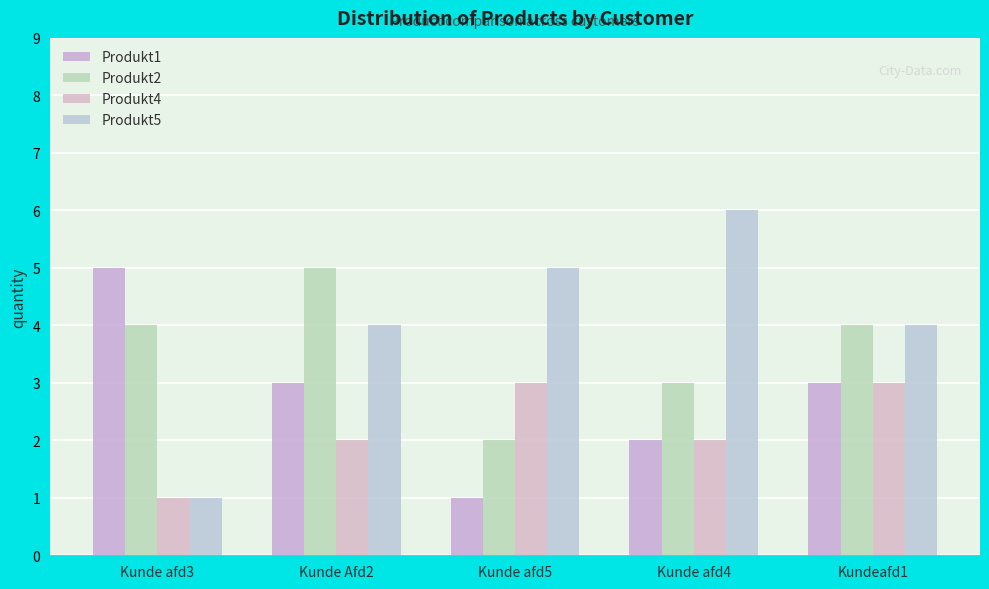

Does the chart contain stacked bars?

No